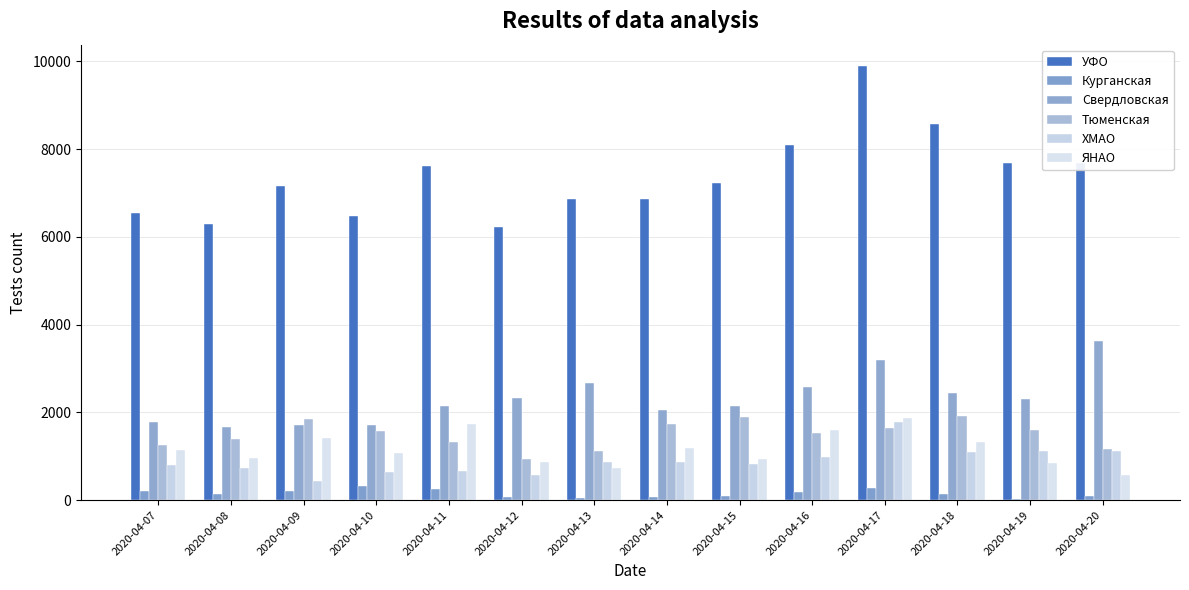

What is the average value of the ХМАО series?

897